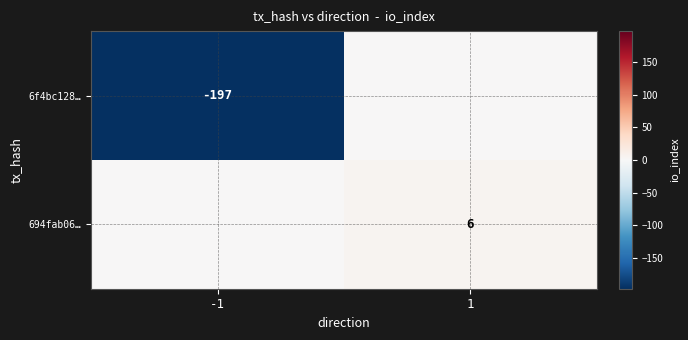

True or false: 694fab06… has a value of 6 at 1.

True